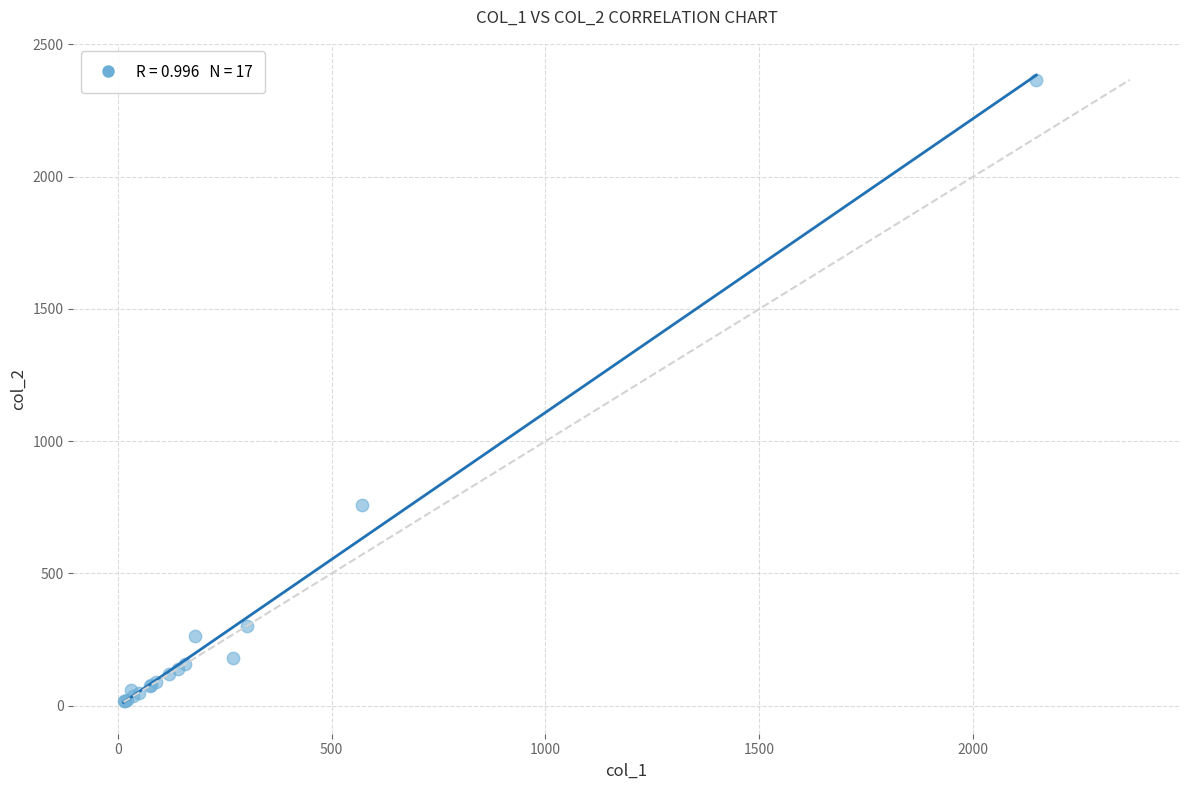

What Y value in the scatter plot is closest to 1191?

760.0